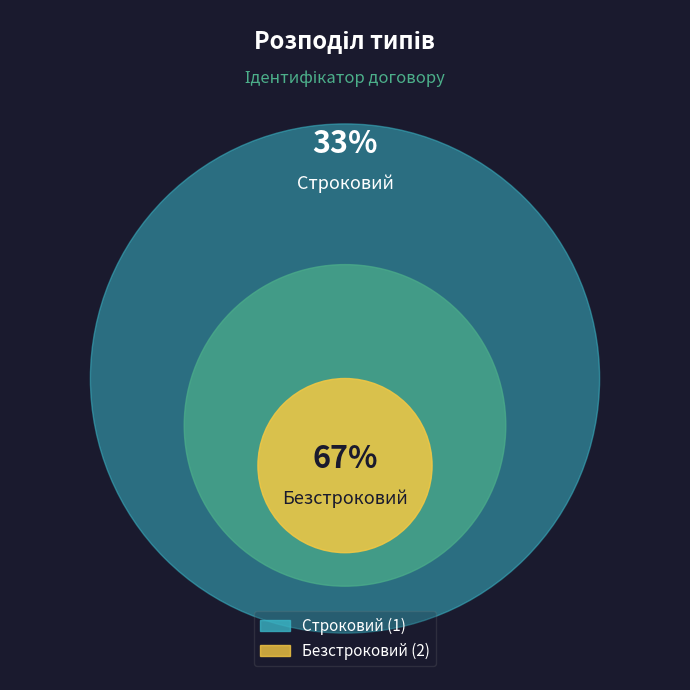

To the nearest percent, what is the average slice percentage?

50%